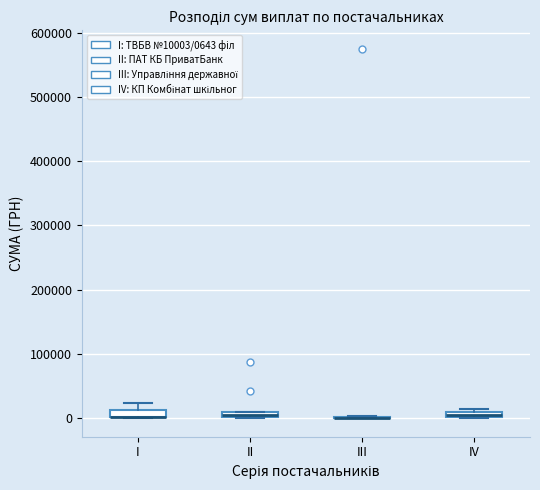

Where is the lower edge of the box for II on the y-axis? The values are not printed on the chart, so give them approximately, as read against the axis.

0